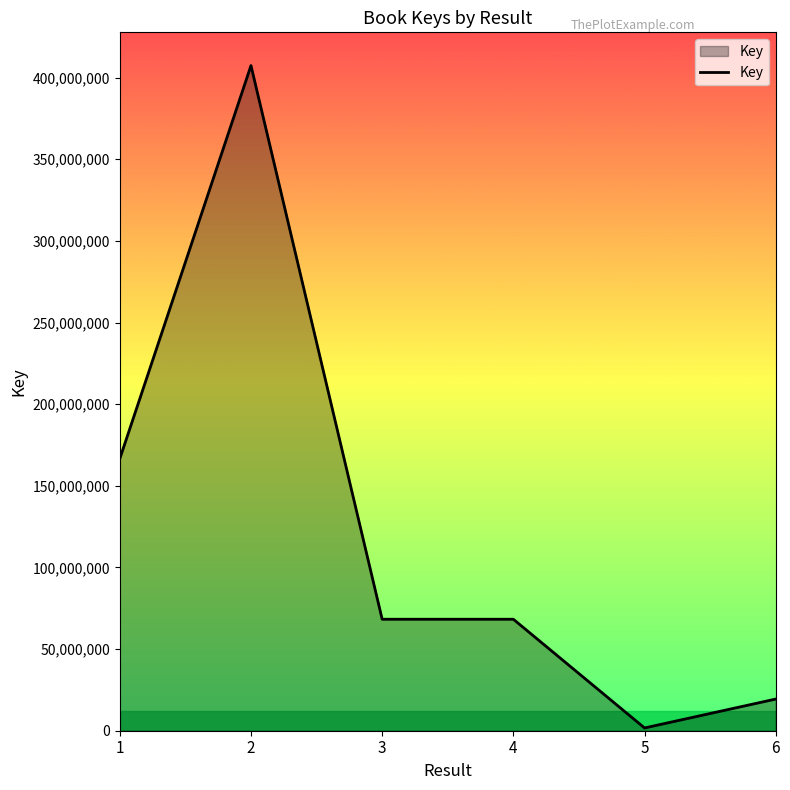

Where is the first local maximum?

2